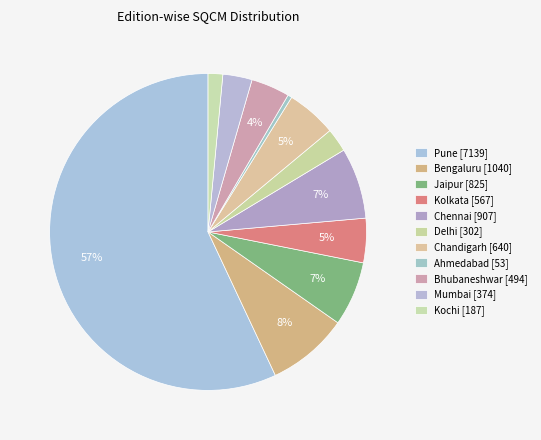

How many segments does this pie chart have?

11